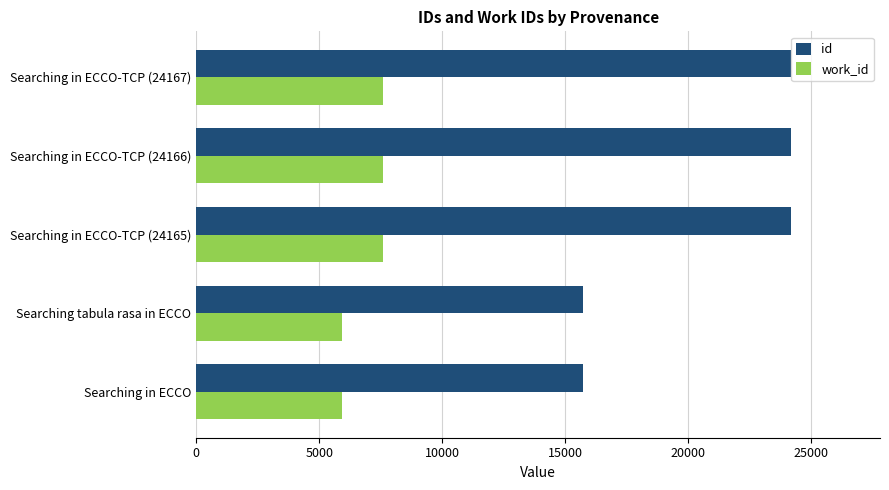

Which series has the largest range (max minus min)?

id